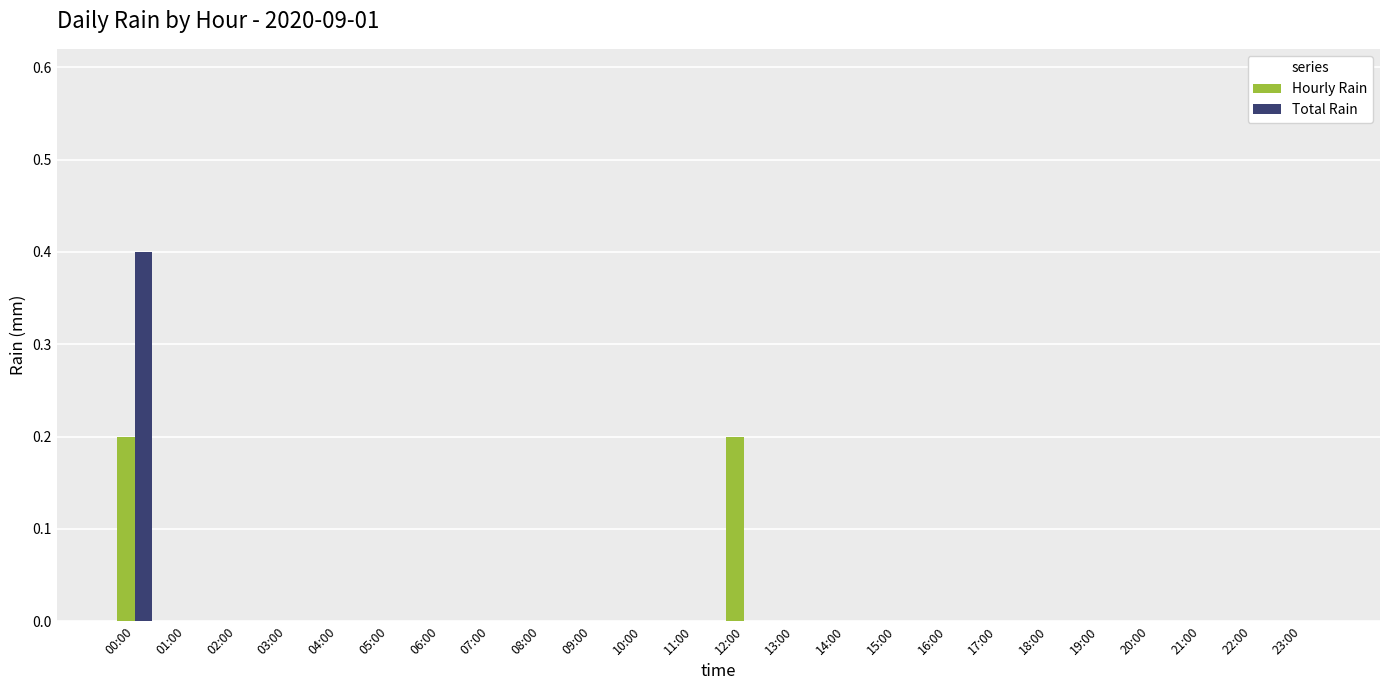

Is the value of Total Rain at 05:00 greater than the value of Hourly Rain at 12:00?

No